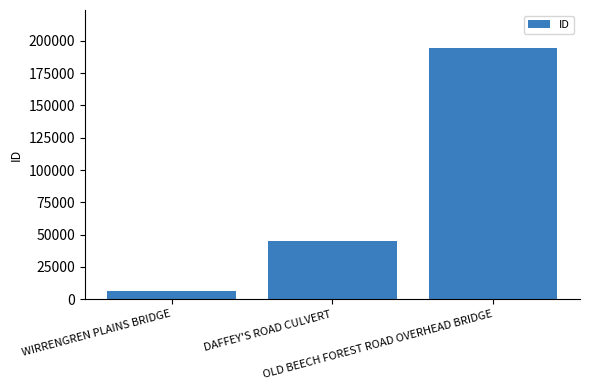

What is the value of the 1st bar from the left?

6712